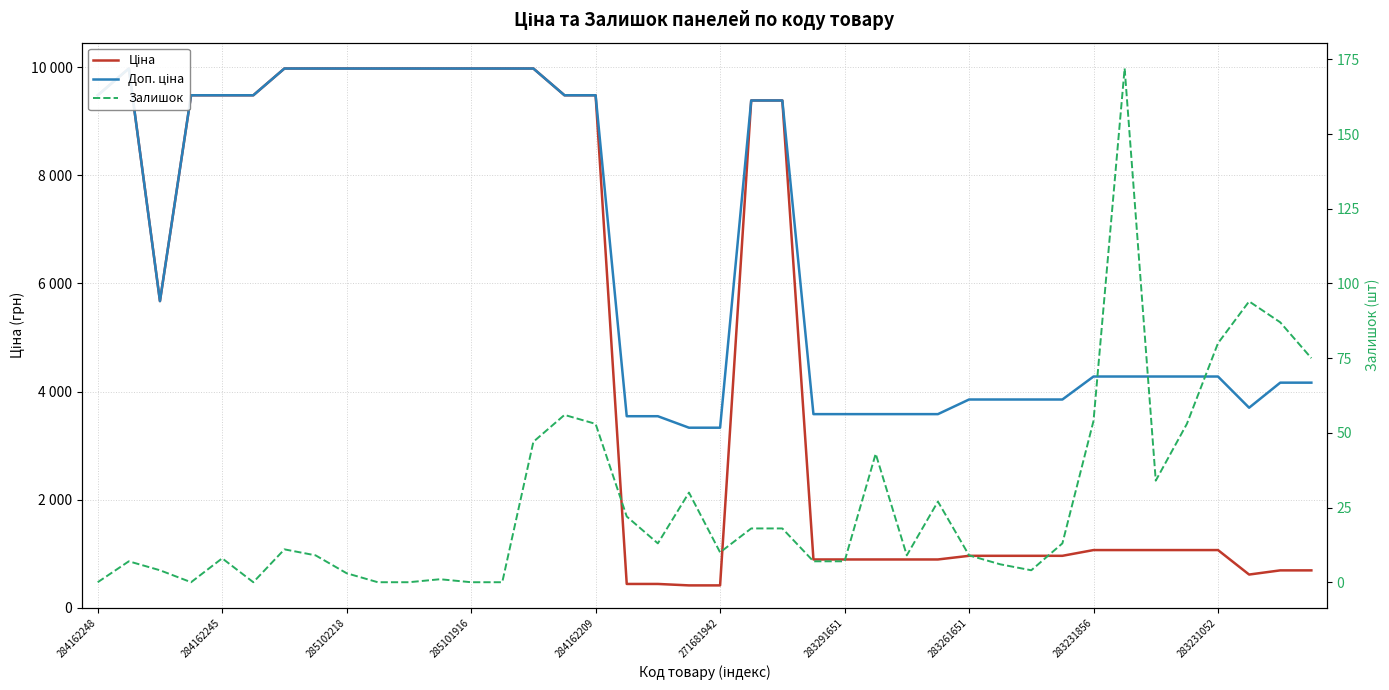

Which series has the largest total across all categories?

Доп. ціна